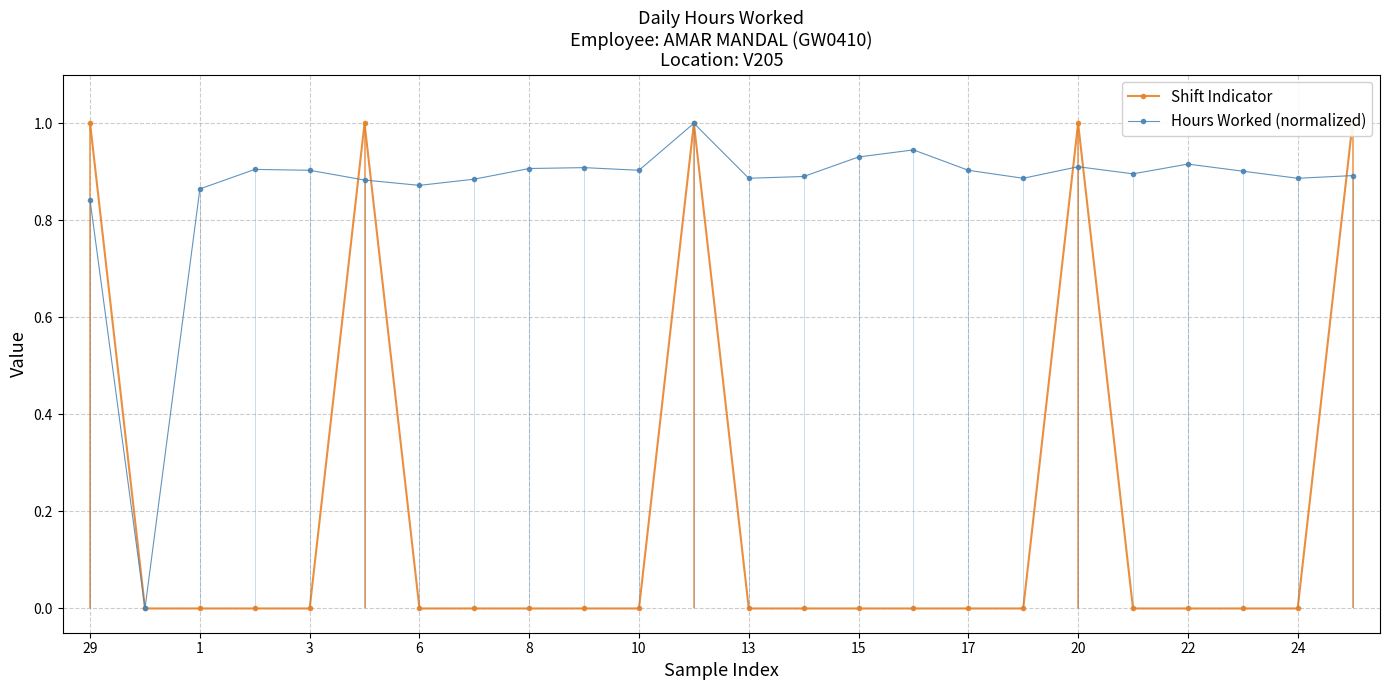

How many times do Shift Indicator and Hours Worked (normalized) cross each other?

5